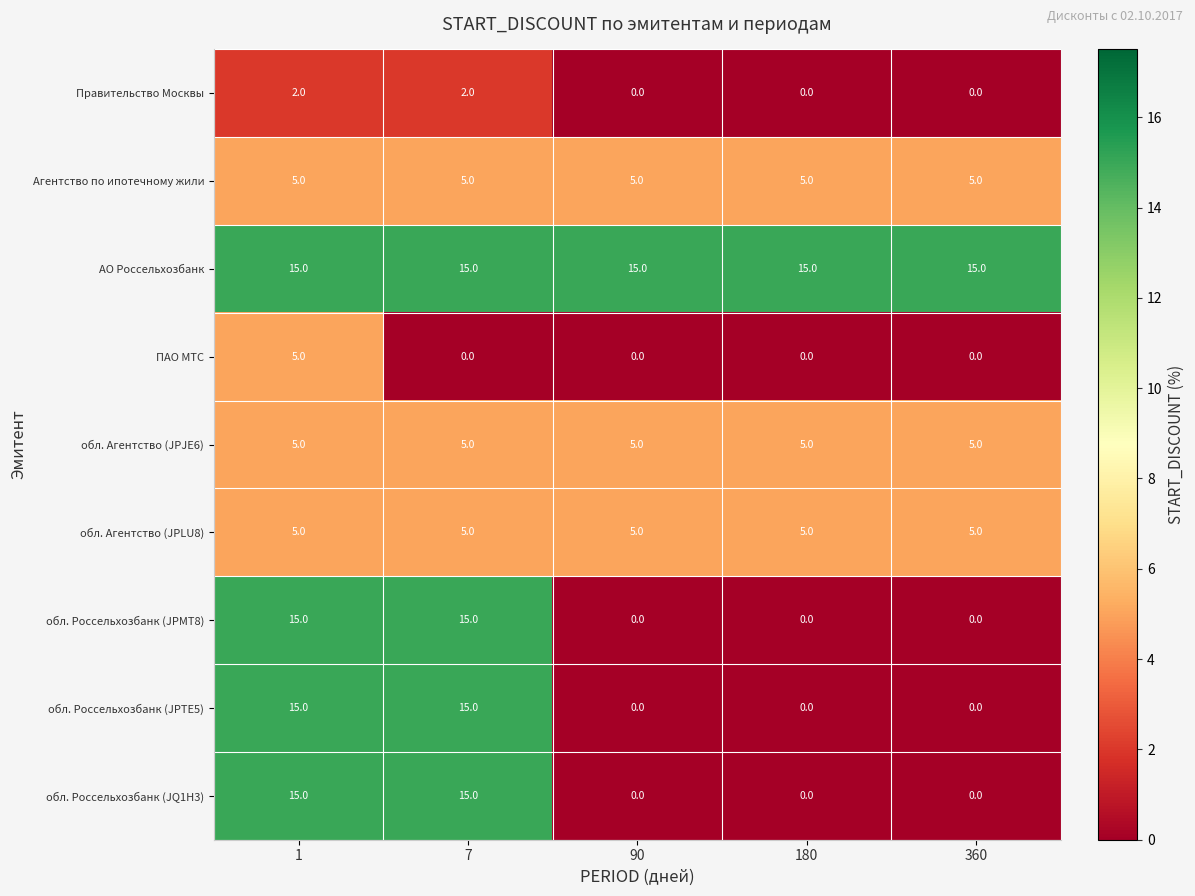

How many data points does each series have?

5